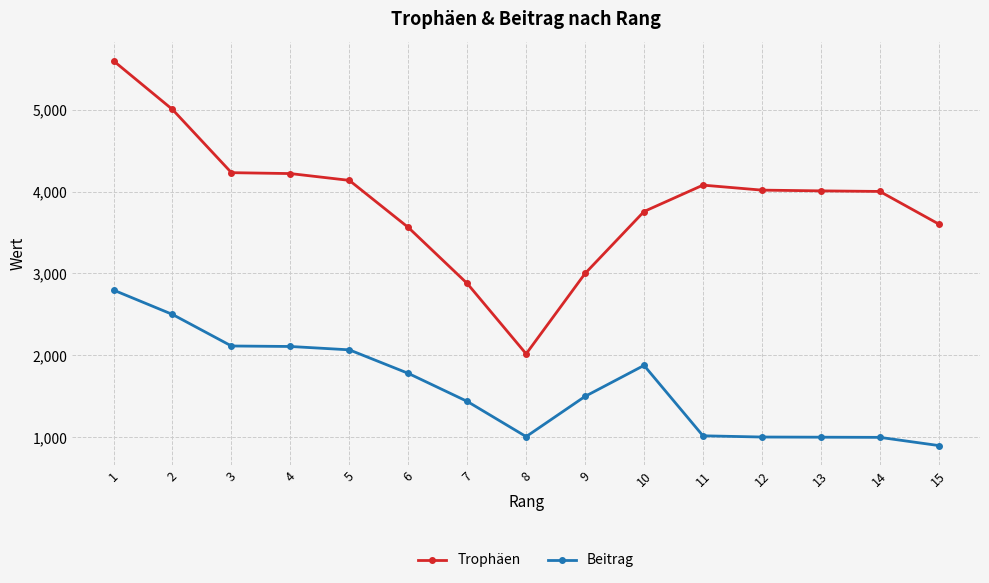

True or false: Beitrag and Trophäen intersect in this chart.

False